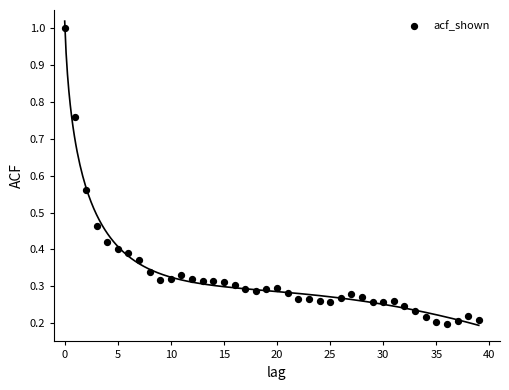

Count the number of points in this scatter plot.

40